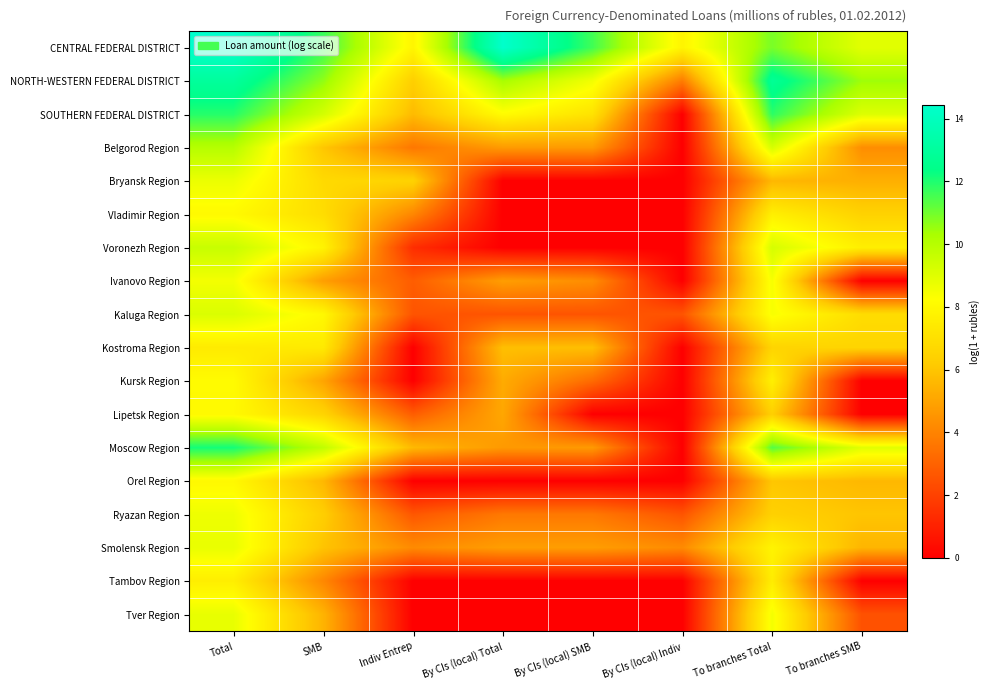

Reading right to left, list all the values displayed in this chart.

CENTRAL FEDERAL DISTRICT: To branches SMB=9.0	To branches Total=10.9	By CIs (local) Indiv=7.8	By CIs (local) SMB=11.6	By CIs (local) Total=14.4	Indiv Entrep=7.9	SMB=11.7	Total=14.4
NORTH-WESTERN FEDERAL DISTRICT: To branches SMB=10.4	To branches Total=12.8	By CIs (local) Indiv=3.8	By CIs (local) SMB=8.5	By CIs (local) Total=10.3	Indiv Entrep=6.3	SMB=10.6	Total=13.0
SOUTHERN FEDERAL DISTRICT: To branches SMB=9.1	To branches Total=11.8	By CIs (local) Indiv=0.0	By CIs (local) SMB=7.1	By CIs (local) Total=8.1	Indiv Entrep=5.7	SMB=9.3	Total=11.9
Belgorod Region: To branches SMB=4.3	To branches Total=9.2	By CIs (local) Indiv=0.0	By CIs (local) SMB=4.7	By CIs (local) Total=4.7	Indiv Entrep=3.6	SMB=6.0	Total=10.0
Bryansk Region: To branches SMB=5.3	To branches Total=5.6	By CIs (local) Indiv=0.0	By CIs (local) SMB=0.0	By CIs (local) Total=0.0	Indiv Entrep=6.5	SMB=6.8	Total=8.7
Vladimir Region: To branches SMB=6.5	To branches Total=7.6	By CIs (local) Indiv=0.0	By CIs (local) SMB=0.0	By CIs (local) Total=0.0	Indiv Entrep=4.1	SMB=6.9	Total=8.0
Voronezh Region: To branches SMB=7.6	To branches Total=9.2	By CIs (local) Indiv=0.0	By CIs (local) SMB=0.0	By CIs (local) Total=0.0	Indiv Entrep=1.4	SMB=7.8	Total=9.6
Ivanovo Region: To branches SMB=0.0	To branches Total=8.5	By CIs (local) Indiv=0.0	By CIs (local) SMB=4.3	By CIs (local) Total=4.8	Indiv Entrep=2.8	SMB=4.8	Total=8.5
Kaluga Region: To branches SMB=6.9	To branches Total=8.4	By CIs (local) Indiv=2.6	By CIs (local) SMB=2.6	By CIs (local) Total=2.6	Indiv Entrep=2.6	SMB=8.0	Total=9.1
Kostroma Region: To branches SMB=6.5	To branches Total=6.5	By CIs (local) Indiv=0.0	By CIs (local) SMB=5.8	By CIs (local) Total=5.8	Indiv Entrep=0.0	SMB=7.4	Total=7.5
Kursk Region: To branches SMB=0.0	To branches Total=7.7	By CIs (local) Indiv=0.0	By CIs (local) SMB=3.3	By CIs (local) Total=5.2	Indiv Entrep=0.0	SMB=5.0	Total=8.1
Lipetsk Region: To branches SMB=0.0	To branches Total=6.4	By CIs (local) Indiv=0.0	By CIs (local) SMB=0.0	By CIs (local) Total=5.1	Indiv Entrep=2.8	SMB=6.5	Total=8.0
Moscow Region: To branches SMB=8.9	To branches Total=11.3	By CIs (local) Indiv=0.0	By CIs (local) SMB=4.7	By CIs (local) Total=4.7	Indiv Entrep=5.6	SMB=9.8	Total=12.1
Orel Region: To branches SMB=5.6	To branches Total=6.0	By CIs (local) Indiv=0.0	By CIs (local) SMB=0.0	By CIs (local) Total=0.0	Indiv Entrep=0.0	SMB=5.6	Total=8.0
Ryazan Region: To branches SMB=6.0	To branches Total=6.4	By CIs (local) Indiv=2.6	By CIs (local) SMB=3.7	By CIs (local) Total=3.7	Indiv Entrep=2.6	SMB=6.3	Total=8.6
Smolensk Region: To branches SMB=5.5	To branches Total=7.8	By CIs (local) Indiv=4.2	By CIs (local) SMB=4.8	By CIs (local) Total=4.8	Indiv Entrep=4.2	SMB=6.0	Total=8.8
Tambov Region: To branches SMB=0.0	To branches Total=7.5	By CIs (local) Indiv=0.0	By CIs (local) SMB=0.0	By CIs (local) Total=0.0	Indiv Entrep=0.0	SMB=4.1	Total=7.6
Tver Region: To branches SMB=2.5	To branches Total=8.5	By CIs (local) Indiv=0.0	By CIs (local) SMB=0.0	By CIs (local) Total=0.0	Indiv Entrep=0.0	SMB=5.5	Total=8.8